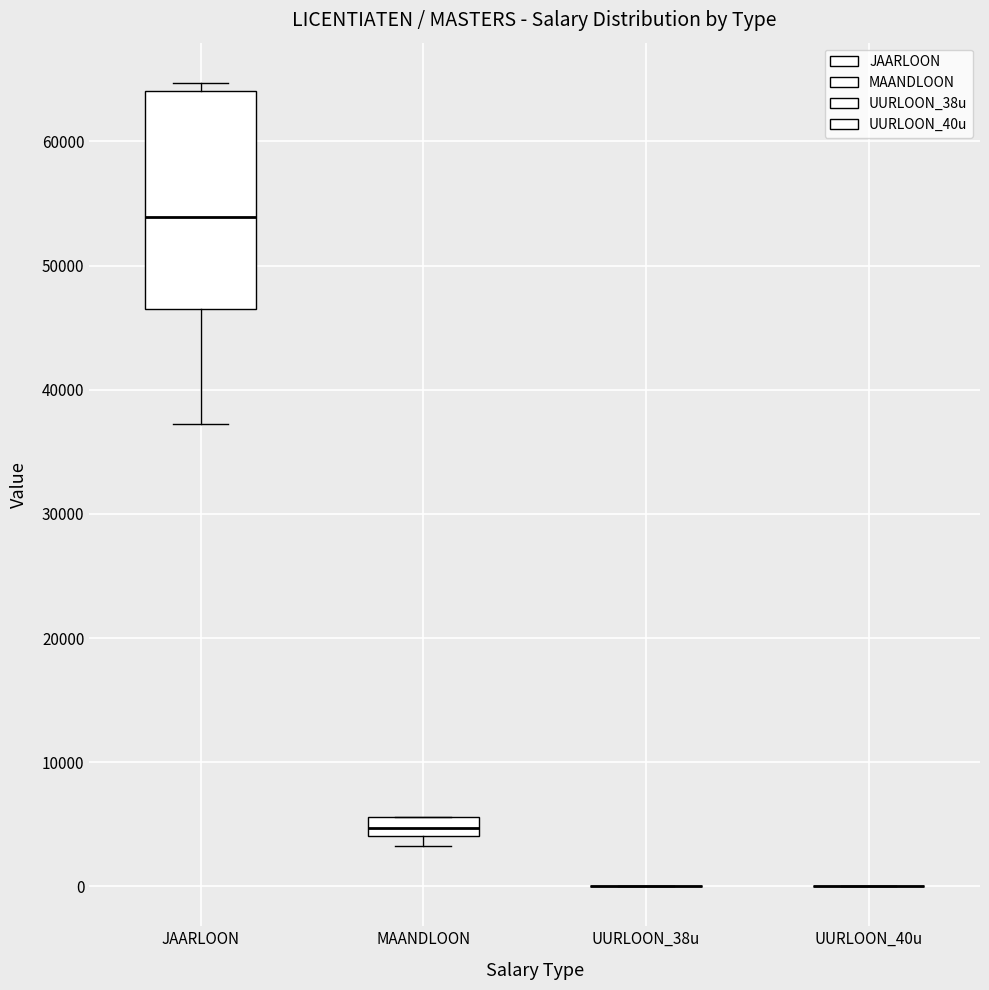

Reading left to right, transcribe this box plot: for each box, give where its median line is, the range the box spans, and where its two whiskers end, as read against the y-axis. The values are not printed on the chart, so give them approximately, as read against the axis.

JAARLOON: median 54000, box 47000 to 64000, whiskers 37000 to 65000
MAANDLOON: median 5000, box 4000 to 6000, whiskers 3000 to 6000
UURLOON_38u: box collapsed to a line at 0, whiskers 0 to 0
UURLOON_40u: box collapsed to a line at 0, whiskers 0 to 0